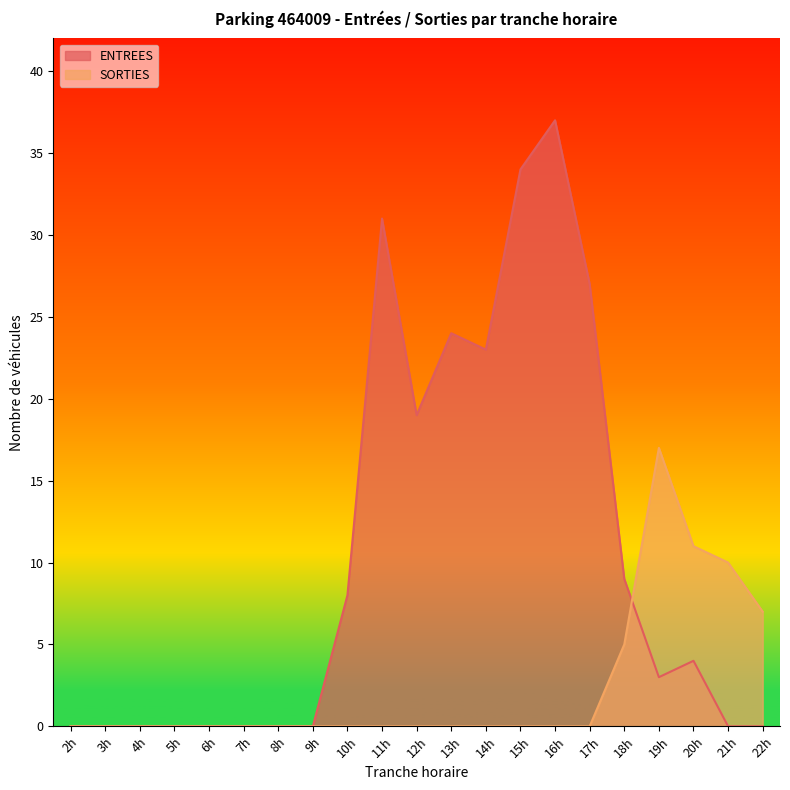

Which series changed the most between 5h and 12h?

ENTREES